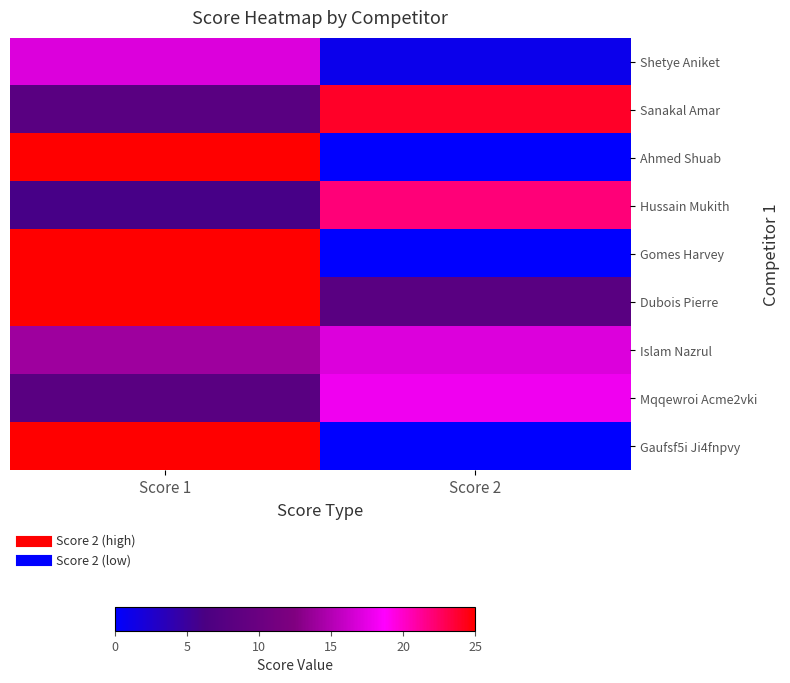

Reading left to right, list all the values displayed in this chart.

Shetye Aniket: Score 1=17	Score 2=1
Sanakal Amar: Score 1=8	Score 2=24
Ahmed Shuab: Score 1=25	Score 2=0
Hussain Mukith: Score 1=6	Score 2=22
Gomes Harvey: Score 1=25	Score 2=0
Dubois Pierre: Score 1=25	Score 2=8
Islam Nazrul: Score 1=14	Score 2=17
Mqqewroi Acme2vki: Score 1=8	Score 2=18
Gaufsf5i Ji4fnpvy: Score 1=25	Score 2=0